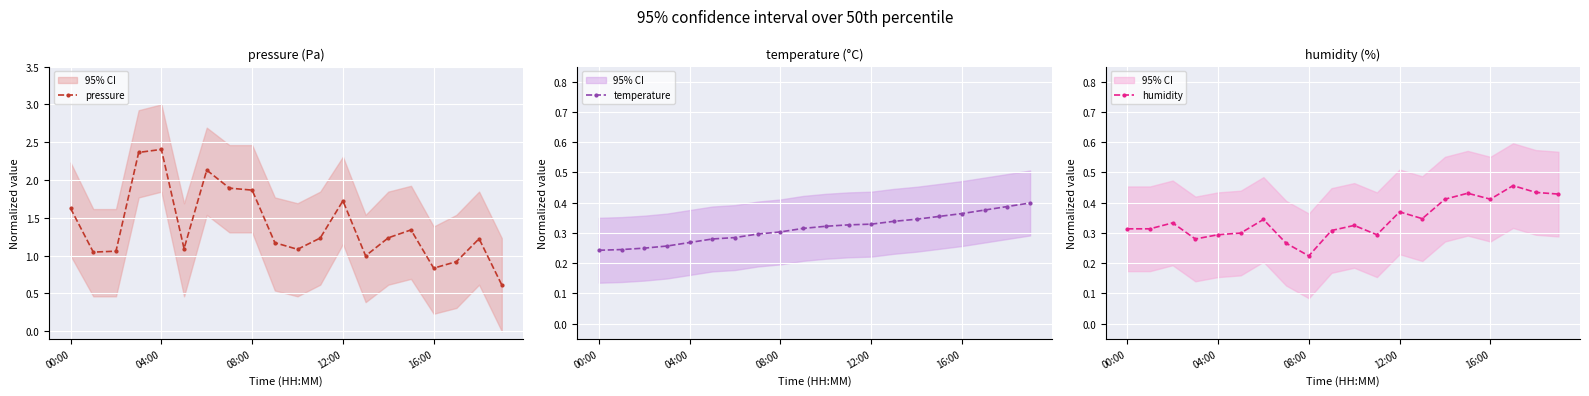

Reading left to right, what are all the values shown in this chart?

pressure: 1.6	1.0	1.1	2.4	2.4	1.1	2.1	1.9	1.9	1.2	1.1	1.2	1.7	1.0	1.2	1.3	0.8	0.9	1.2	0.6
temperature: 0.2	0.2	0.2	0.3	0.3	0.3	0.3	0.3	0.3	0.3	0.3	0.3	0.3	0.3	0.3	0.4	0.4	0.4	0.4	0.4
humidity: 0.3	0.3	0.3	0.3	0.3	0.3	0.3	0.3	0.2	0.3	0.3	0.3	0.4	0.3	0.4	0.4	0.4	0.5	0.4	0.4